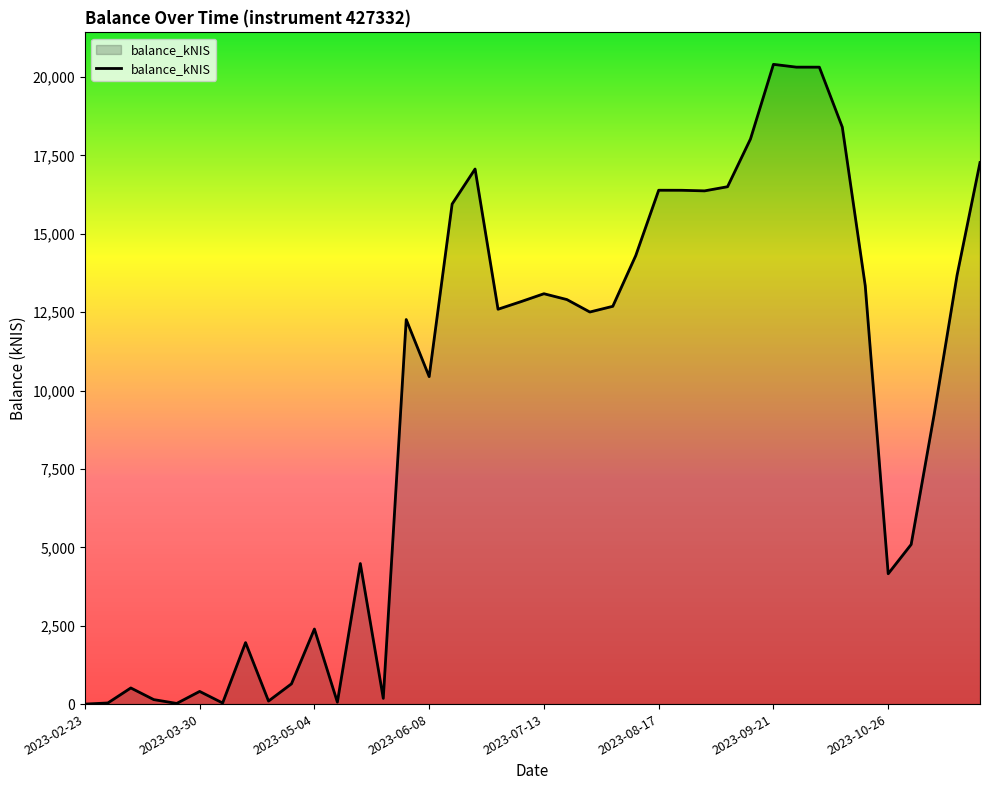

Where is the first local minimum?

2023-03-23